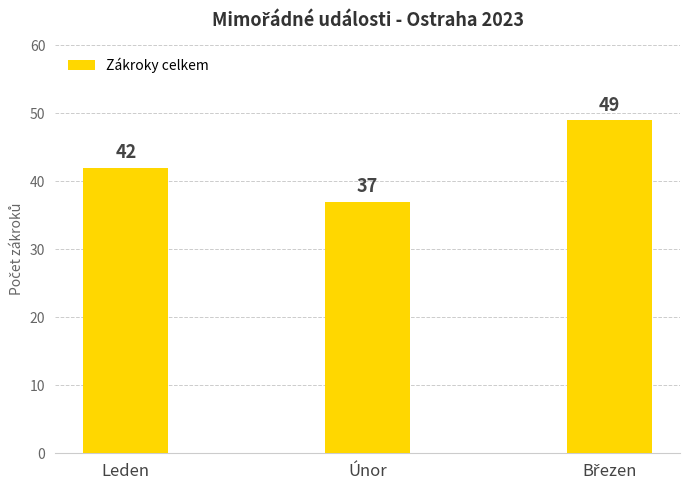

Count the number of data series in this chart.

1